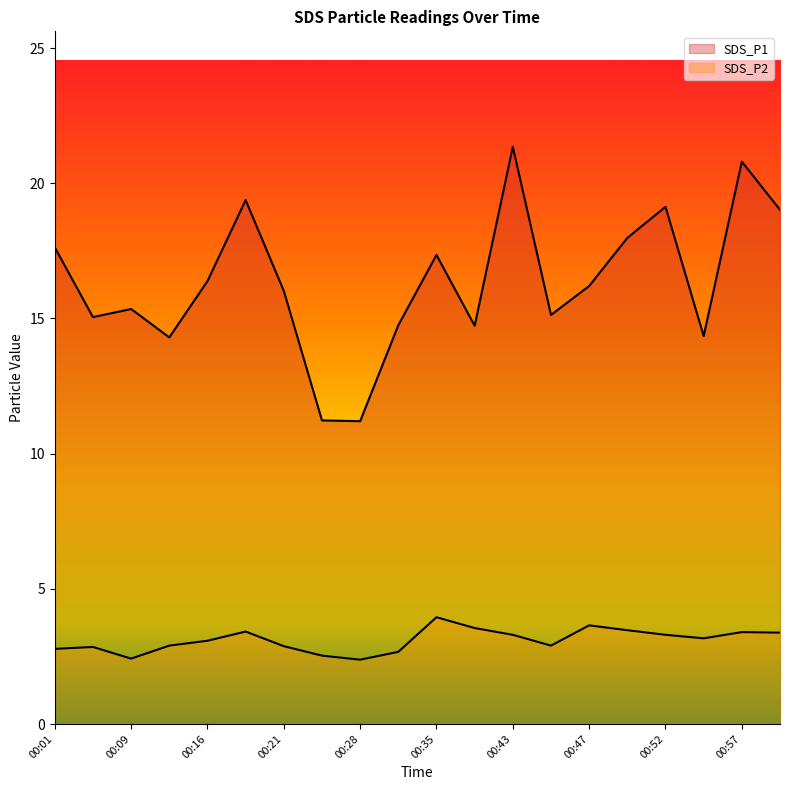

List the series in order of their overall mean, highest first.

SDS_P1, SDS_P2